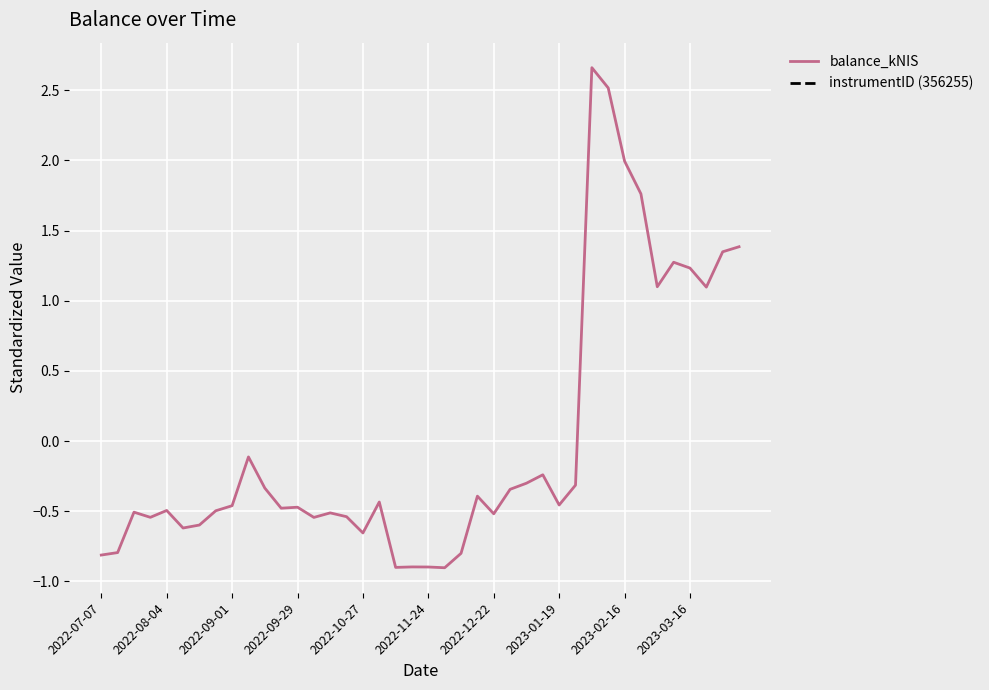

Is it true that balance_kNIS equals 2.0 at 2023-02-16?

True